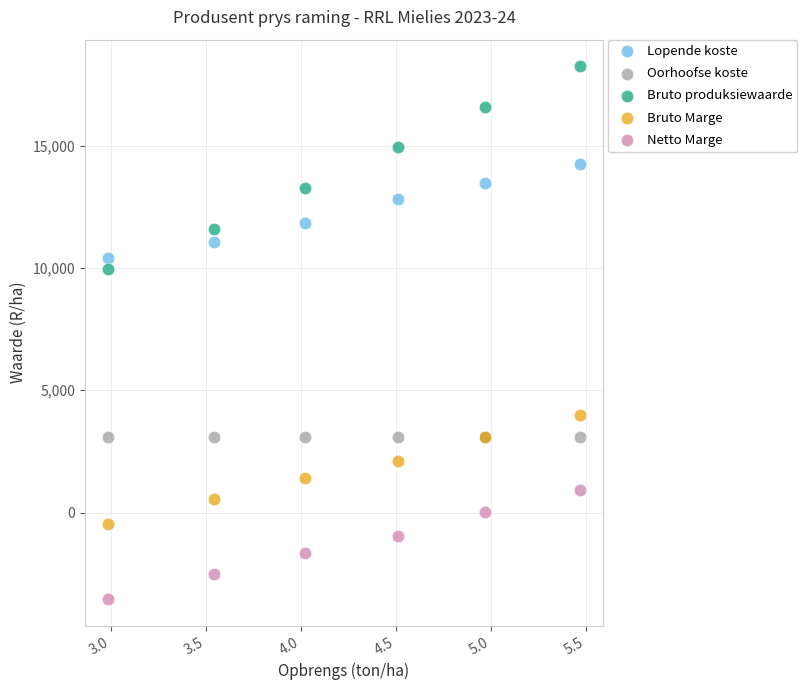

Across all series, what Y value is closest to 7352?

9951.0